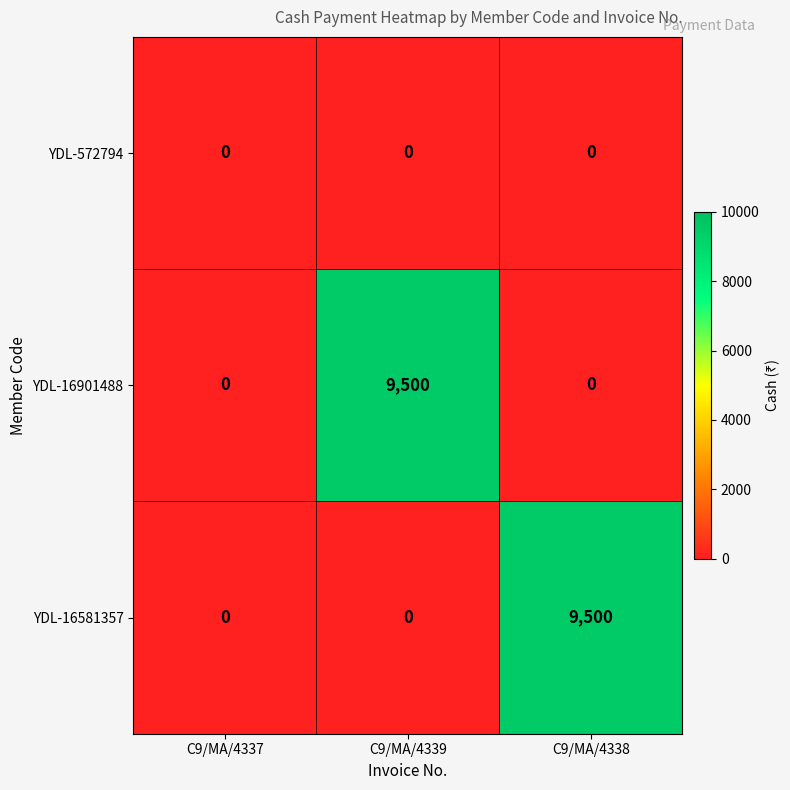

Which series changed the most between C9/MA/4337 and C9/MA/4339?

YDL-16901488